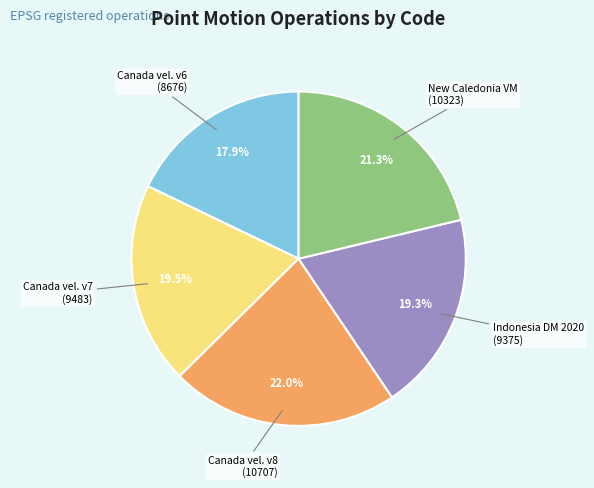

Does any single category account for the majority?

No